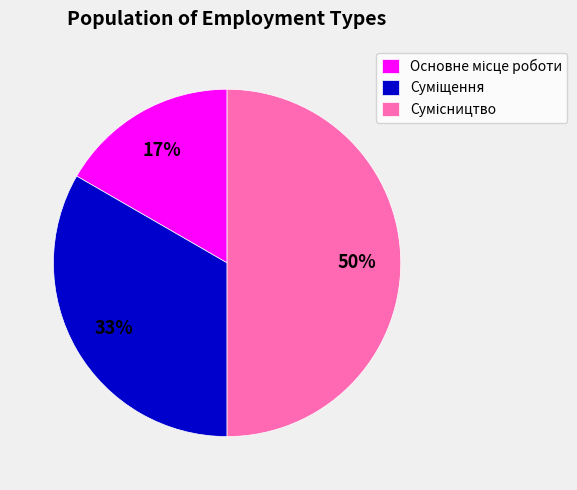

To the nearest percent, what is the difference between the largest and smallest slice percentages?

33%